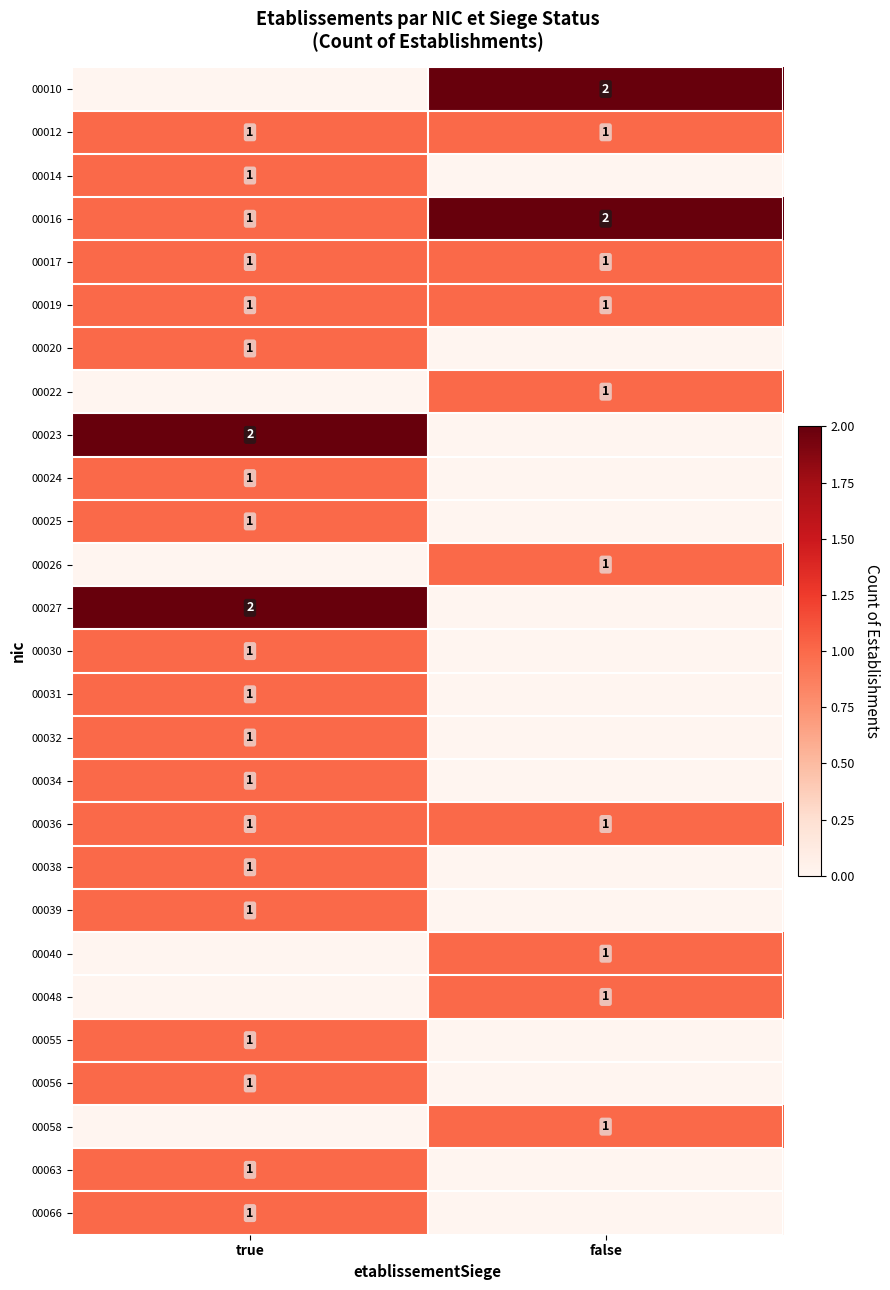

True or false: 00019 has a value of 1 at true.

True